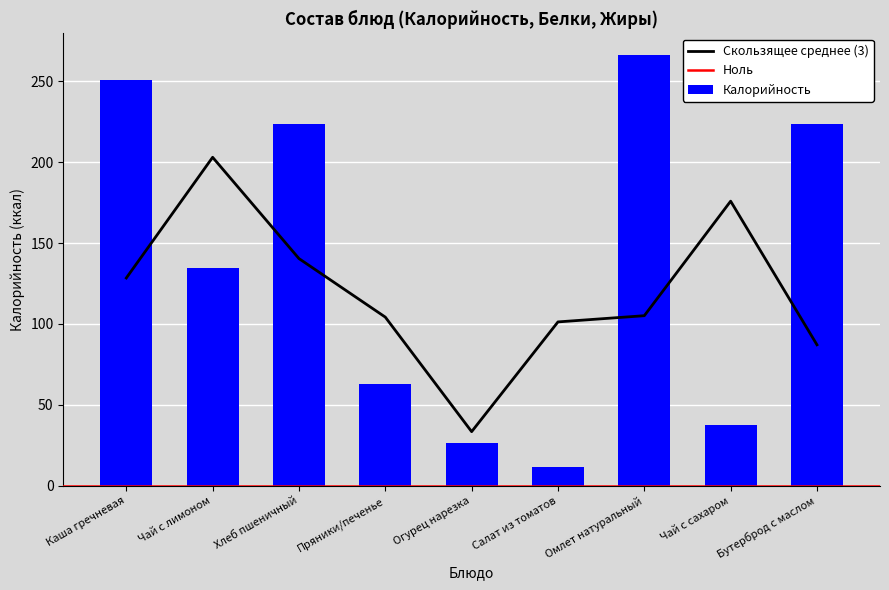

The value of Белки at Чай с лимоном is 6.2. True or false?

False